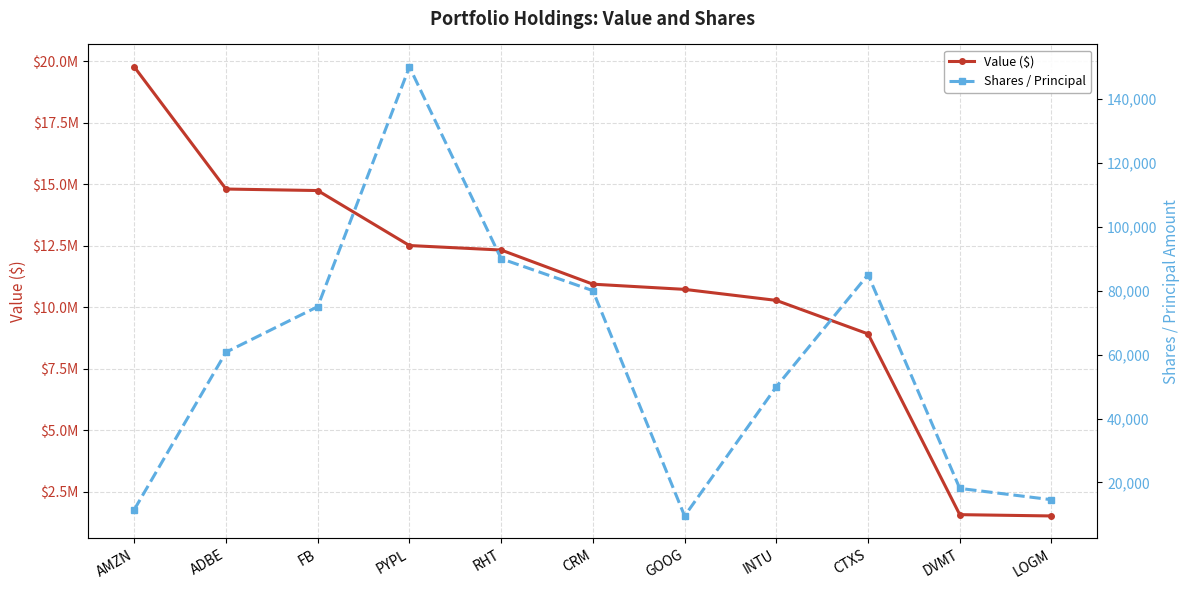

What is the greatest value displayed?

19771000